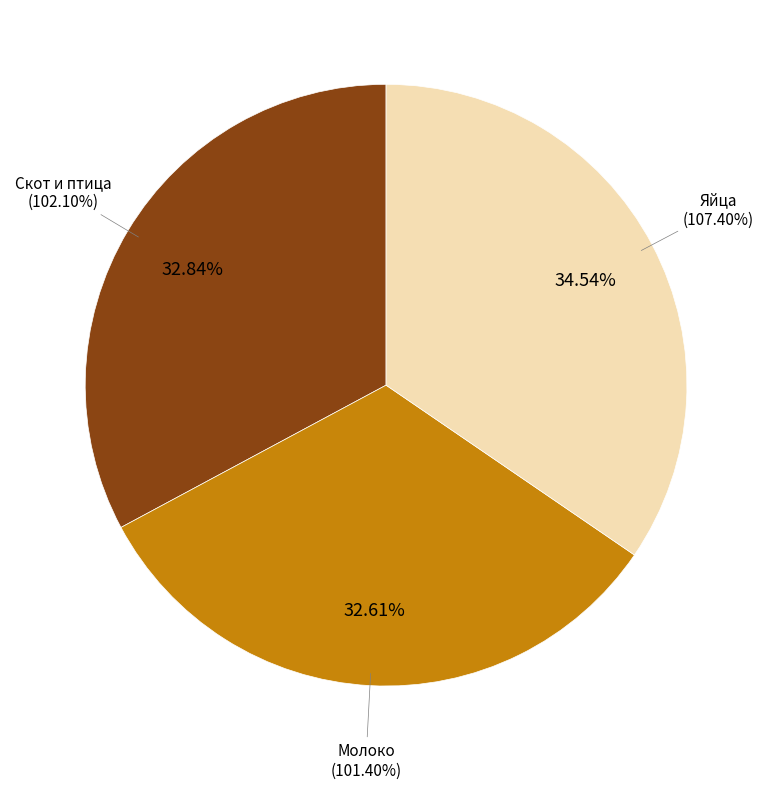

What is the largest slice in the pie chart?

Яйца